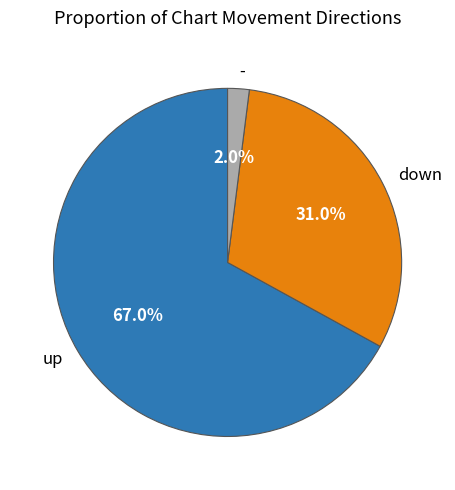

Does up represent more than half of the total?

Yes